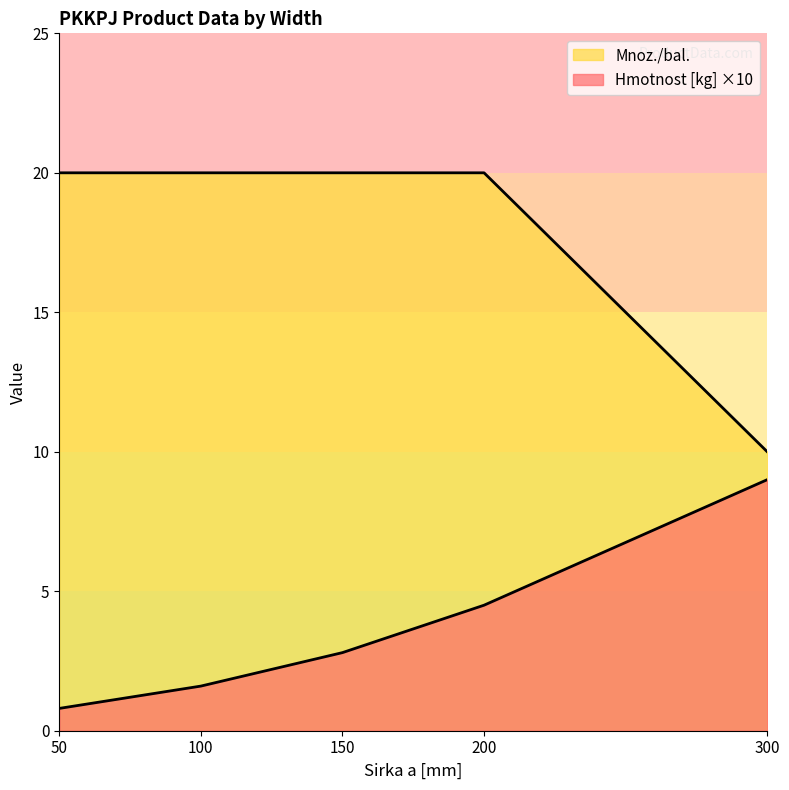

What is the total value across all series at 50?

20.8